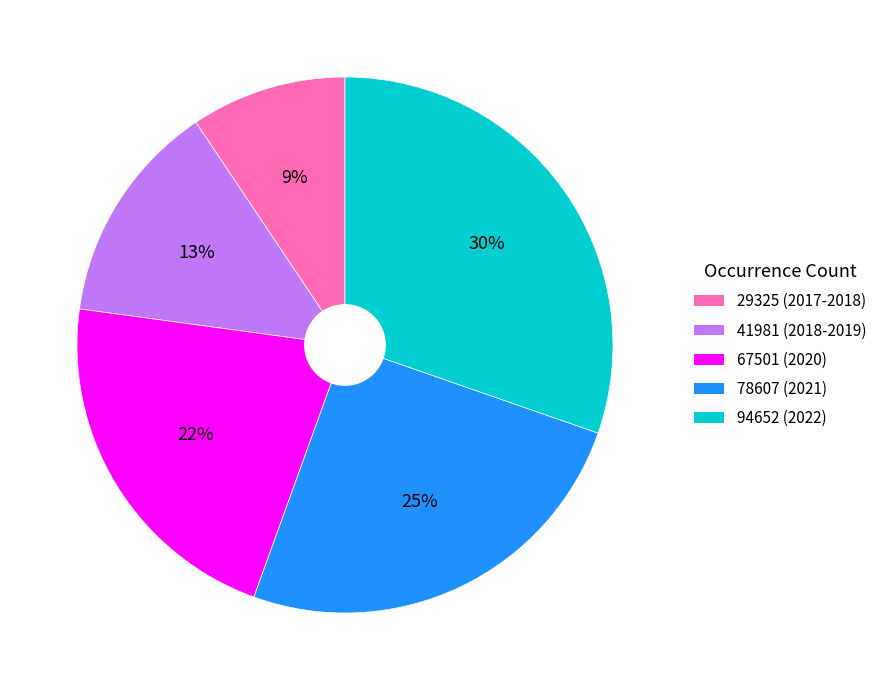

What is the smallest slice in the pie chart?

29325 (2017-2018)